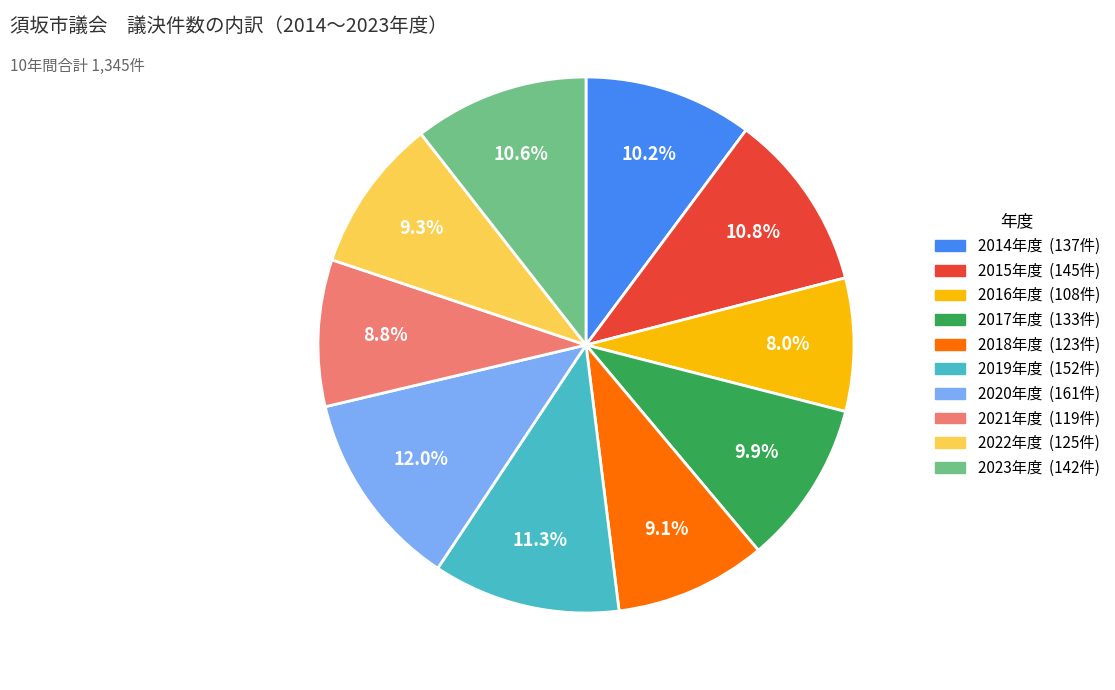

How many slices are in this pie chart?

10